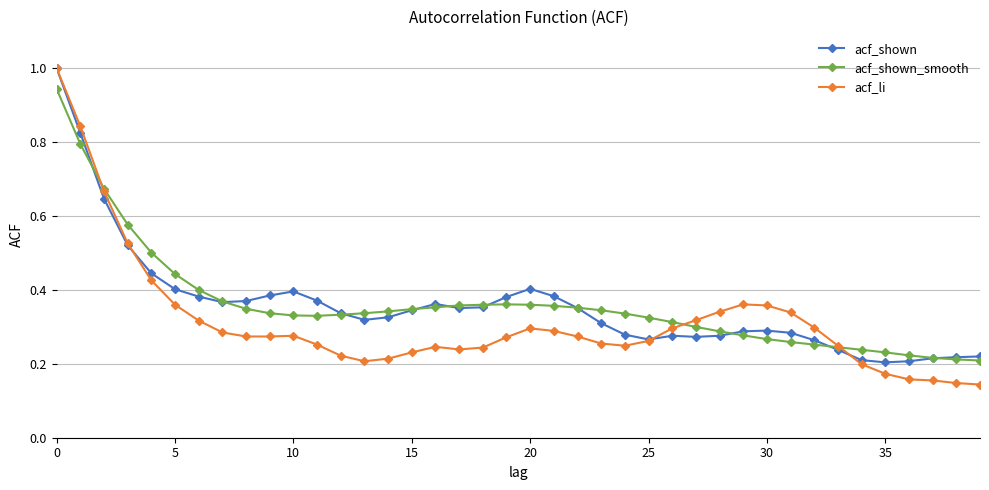

What is the greatest value displayed?

1.0